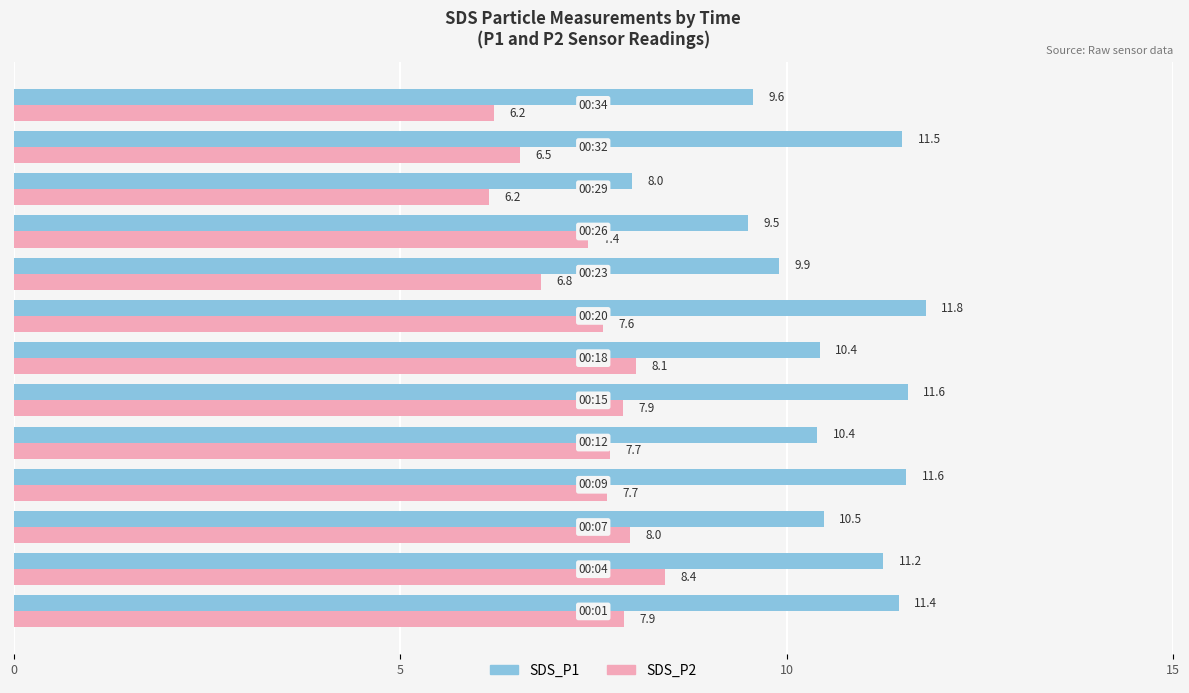

What is the greatest value displayed?

11.8